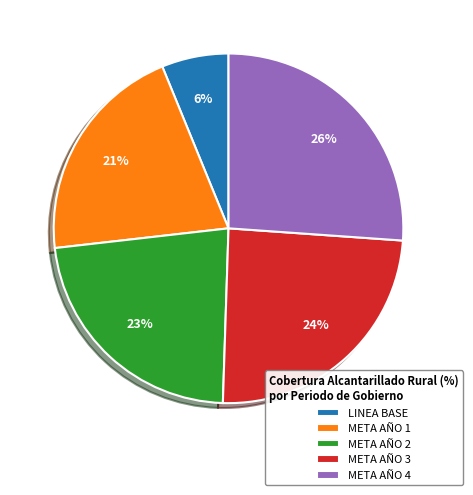

Combined, do META AÑO 2 and LINEA BASE account for over 50%?

No